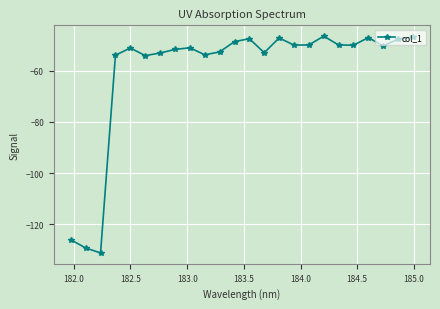

What is the average value?

-60.2